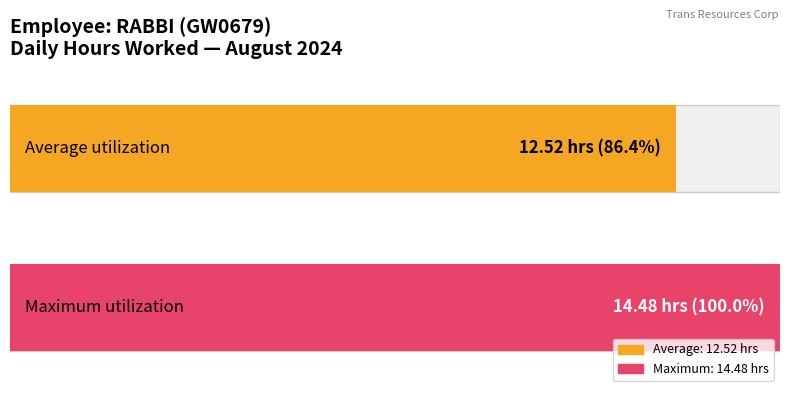

What is the greatest value displayed?

14.5